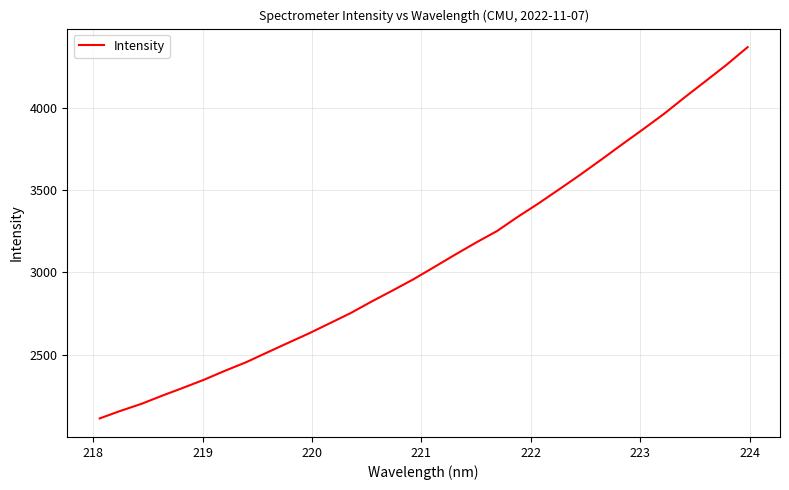

What is the smallest value displayed?

2113.5